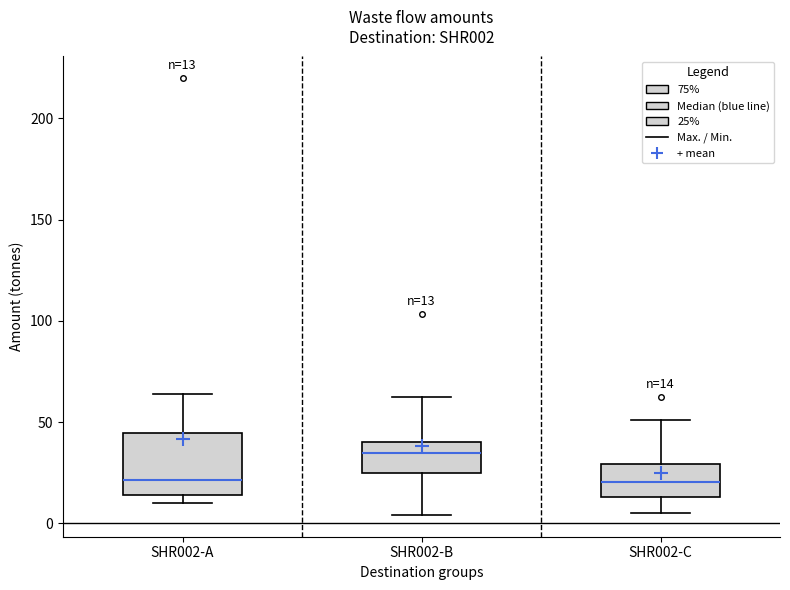

Which box has the highest median line?

SHR002-B